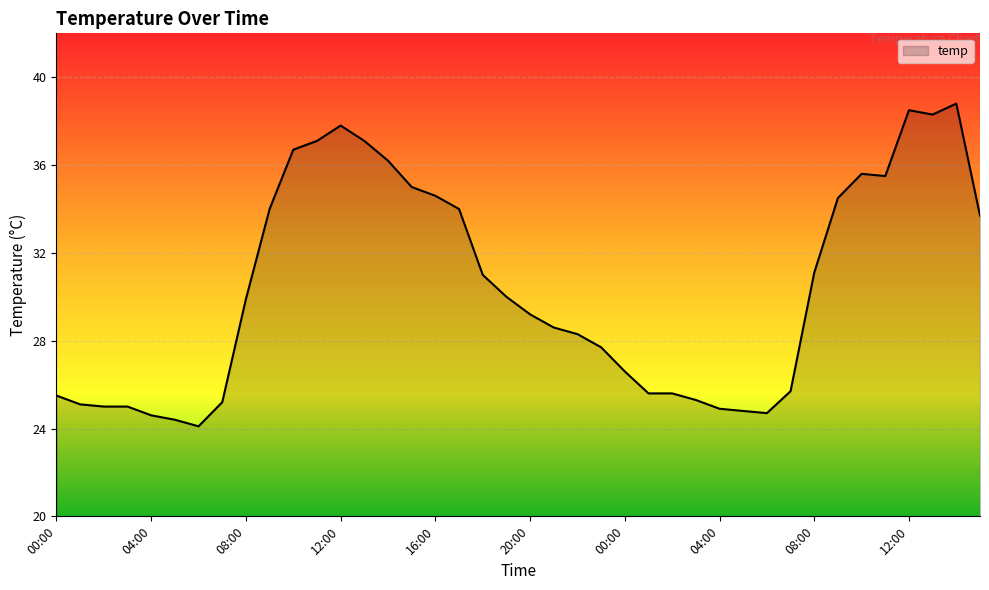

Reading left to right, transcribe all the data shown in this chart.

25.5	25.1	25.0	25.0	24.6	24.4	24.1	25.2	29.9	34.0	36.7	37.1	37.8	37.1	36.2	35.0	34.6	34.0	31.0	30.0	29.2	28.6	28.3	27.7	26.6	25.6	25.6	25.3	24.9	24.8	24.7	25.7	31.1	34.5	35.6	35.5	38.5	38.3	38.8	33.7